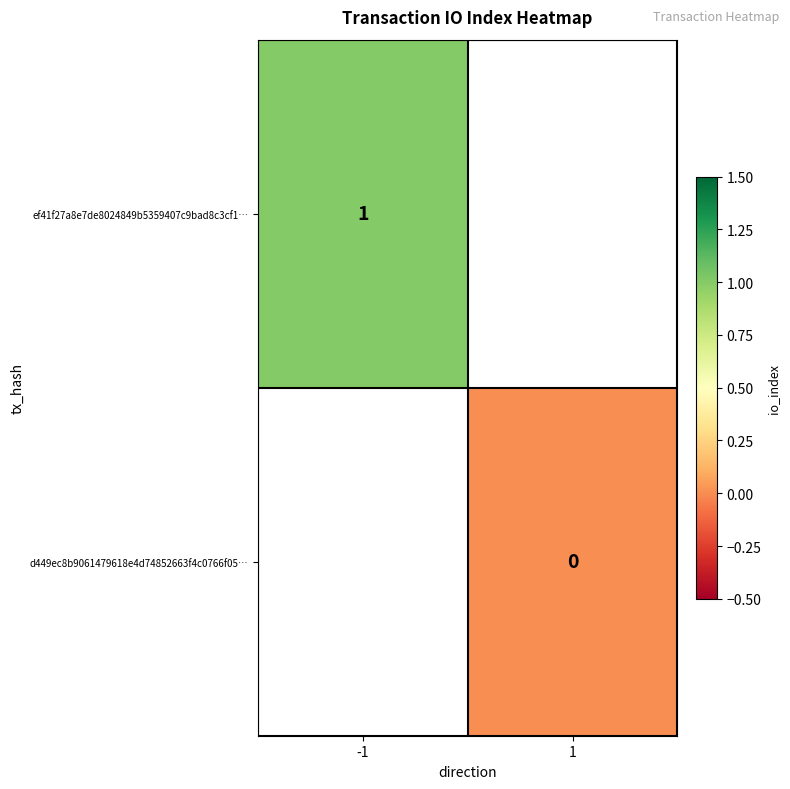

True or false: ef41f27a8e7de8024849b5359407c9bad8c3cf1… has a value of 1 at -1.

True